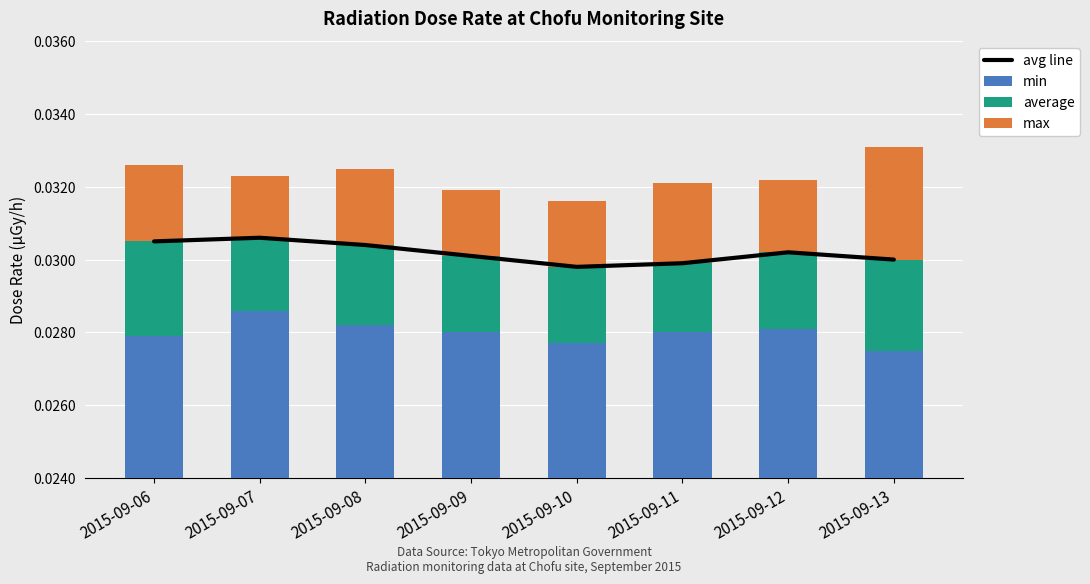

Which has a higher value, 2015-09-06 or 2015-09-09?

2015-09-06